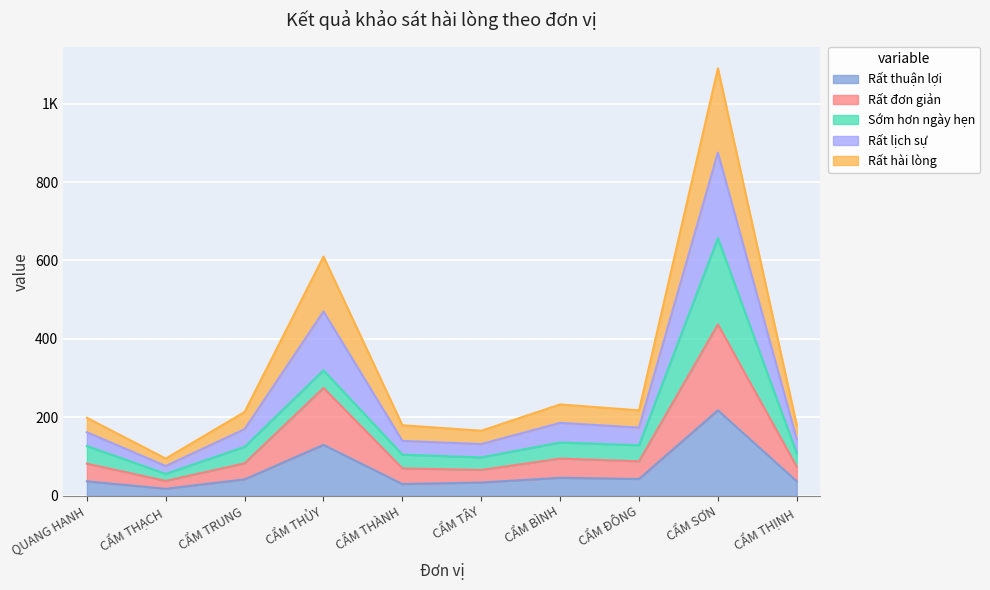

What are all the series names shown in the legend?

Rất thuận lợi, Rất đơn giản, Sớm hơn ngày hẹn, Rất lịch sự, Rất hài lòng